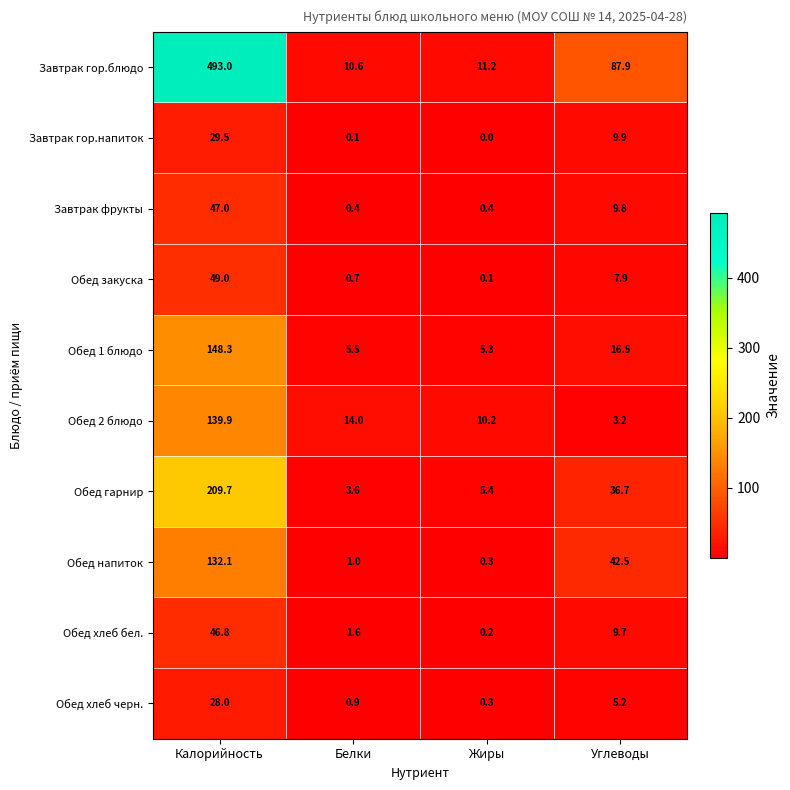

Rank the series at Углеводы from highest to lowest value.

Завтрак гор.блюдо, Обед напиток, Обед гарнир, Обед 1 блюдо, Завтрак гор.напиток, Завтрак фрукты, Обед хлеб бел., Обед закуска, Обед хлеб черн., Обед 2 блюдо